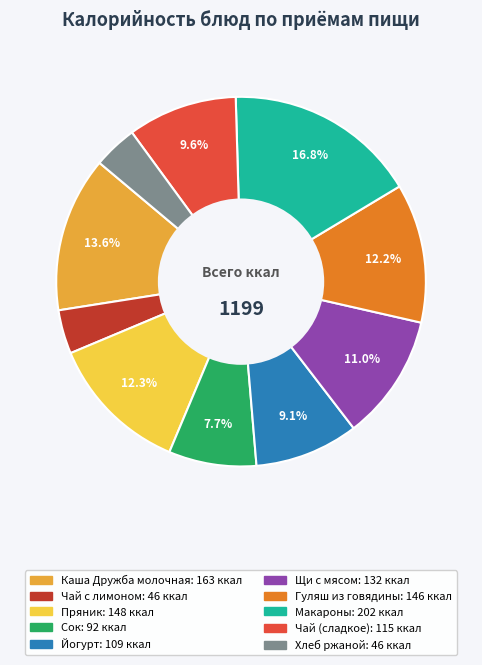

To the nearest percent, what is the average slice percentage?

10%